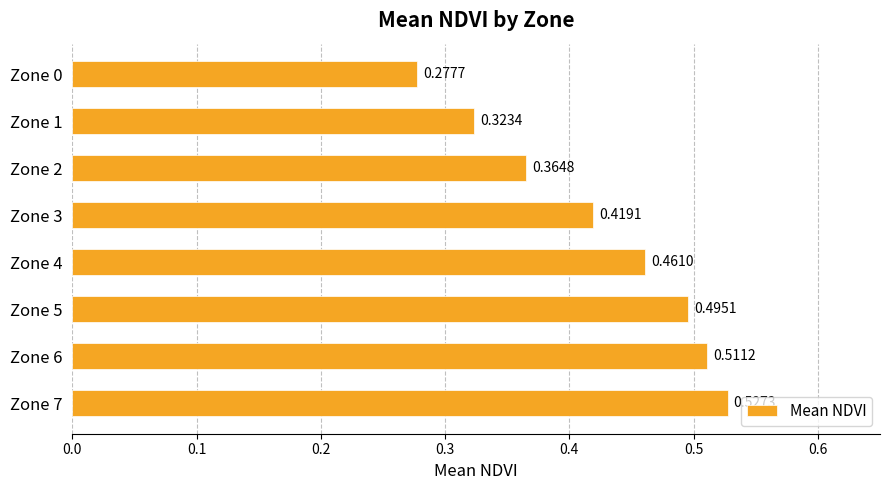

What is the sum of the values at Zone 6 and Zone 1?

0.8